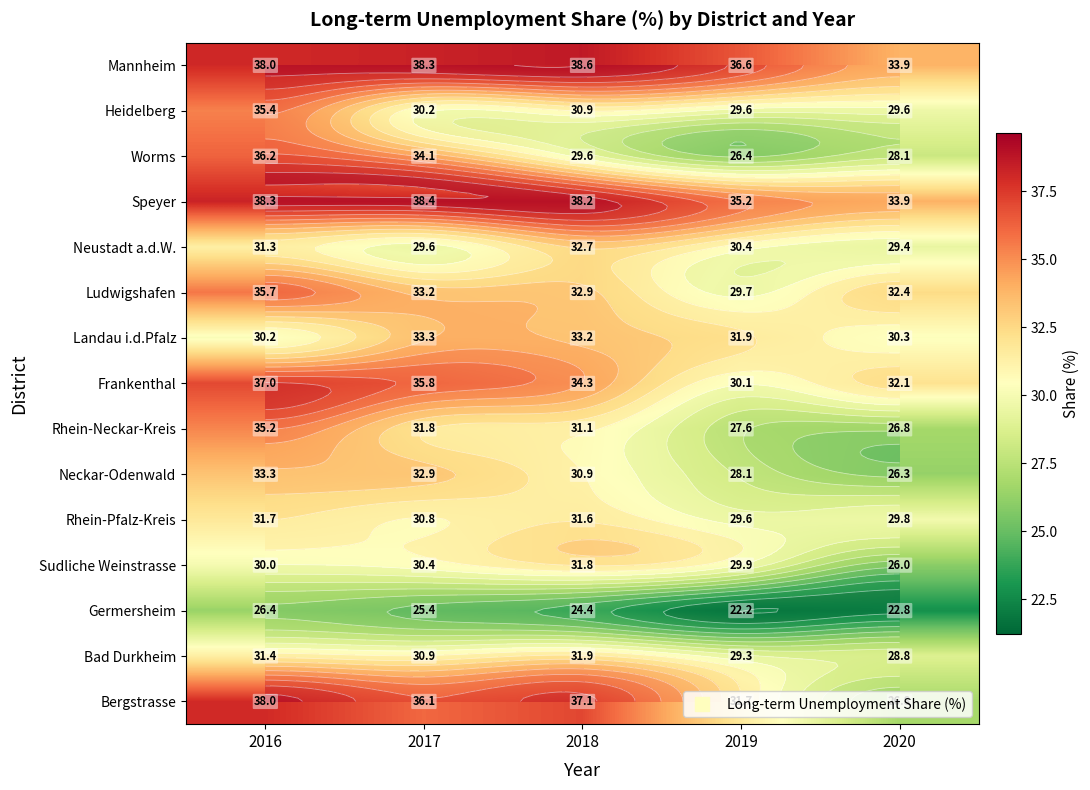

At which category is the sum across all series the highest?

2016